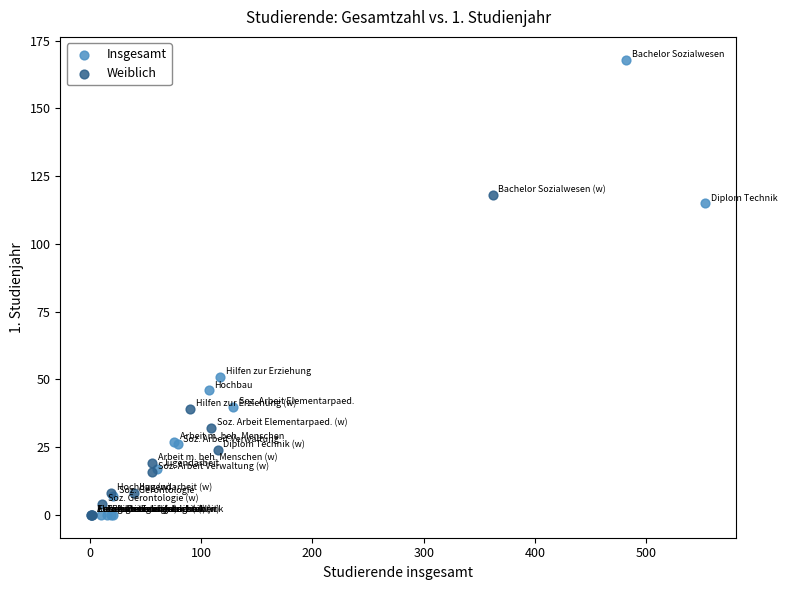

Which series contains the highest Y value?

Insgesamt